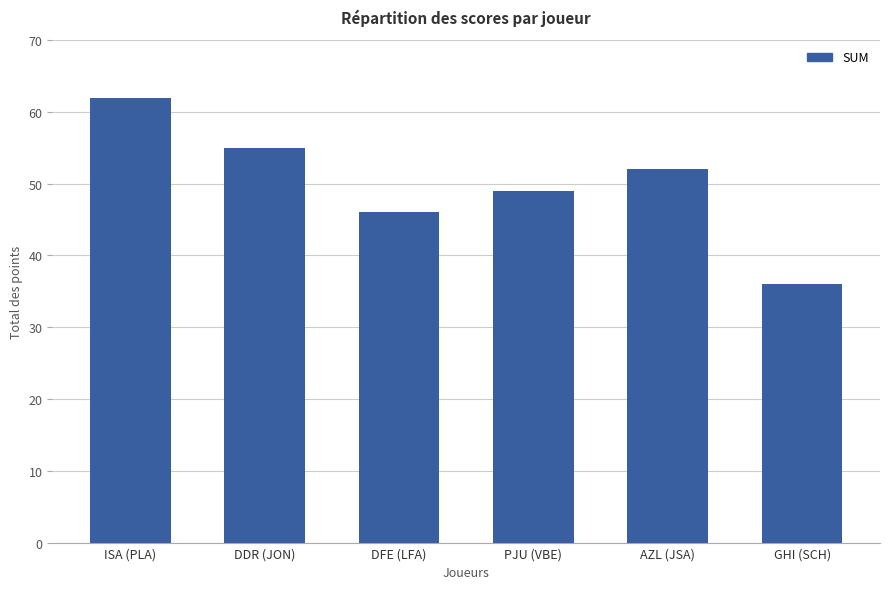

Count the values in the range 46 to 55.

4